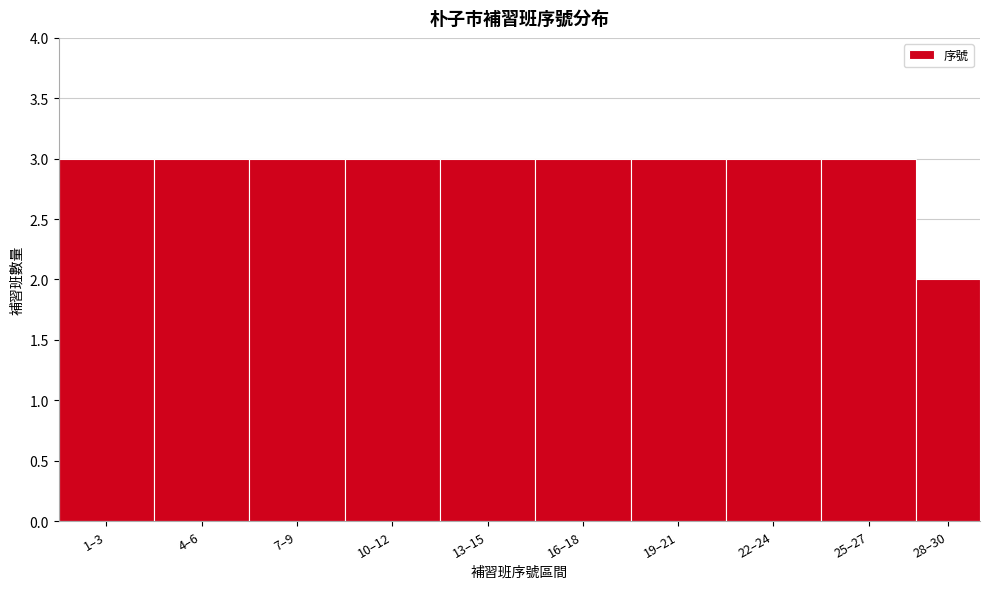

Reading right to left, what are all the values shown in this chart?

28–30=2	25–27=3	22–24=3	19–21=3	16–18=3	13–15=3	10–12=3	7–9=3	4–6=3	1–3=3